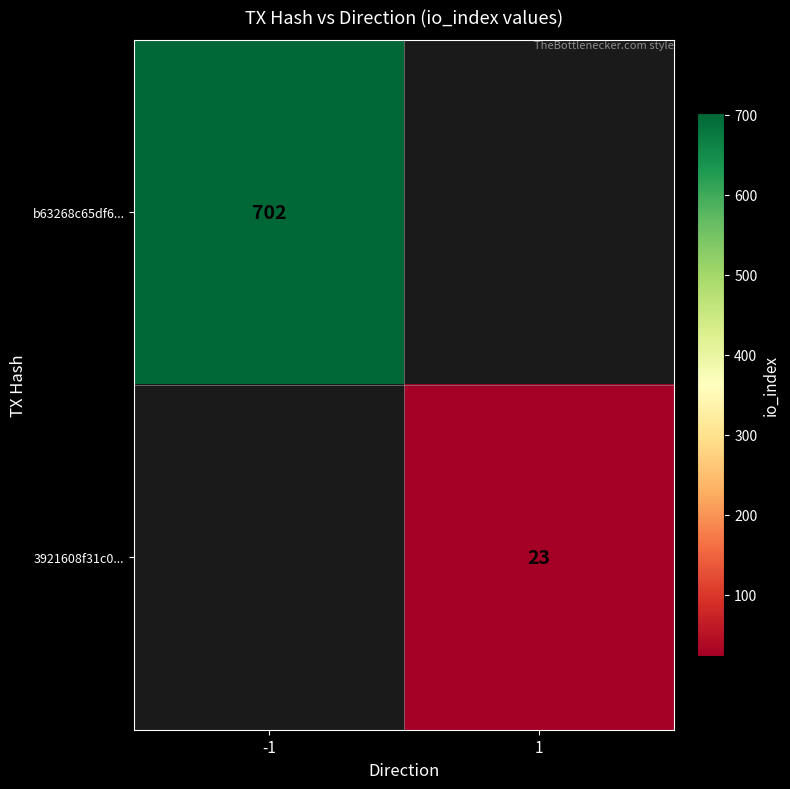

The 3921608f31c0... series shows 23 at 1. True or false?

True